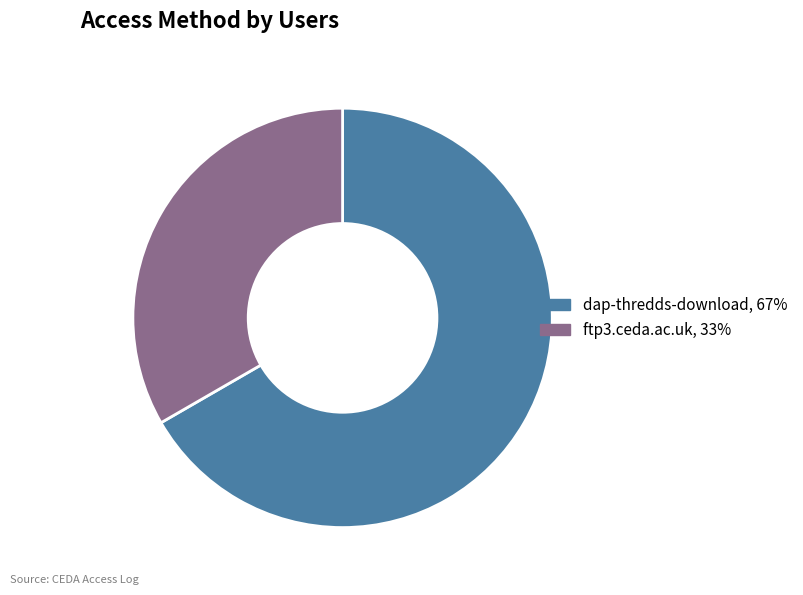

Which slice represents more than half of the pie?

dap-thredds-download